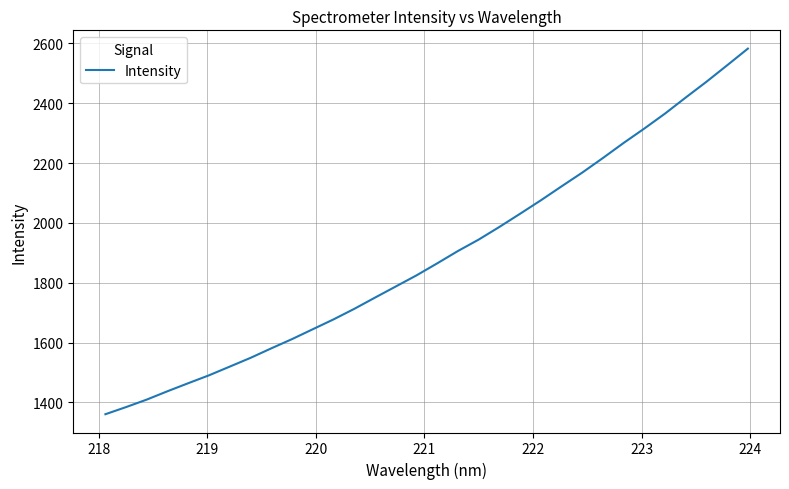

What is the smallest value displayed?

1360.7